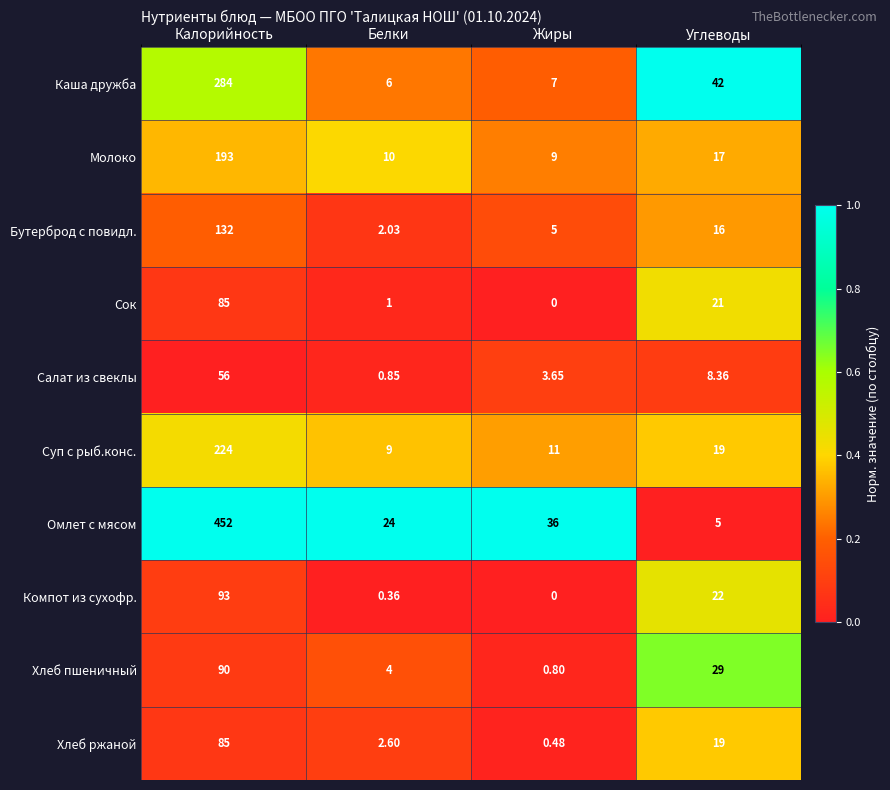

At which label does Сок reach its minimum?

Жиры